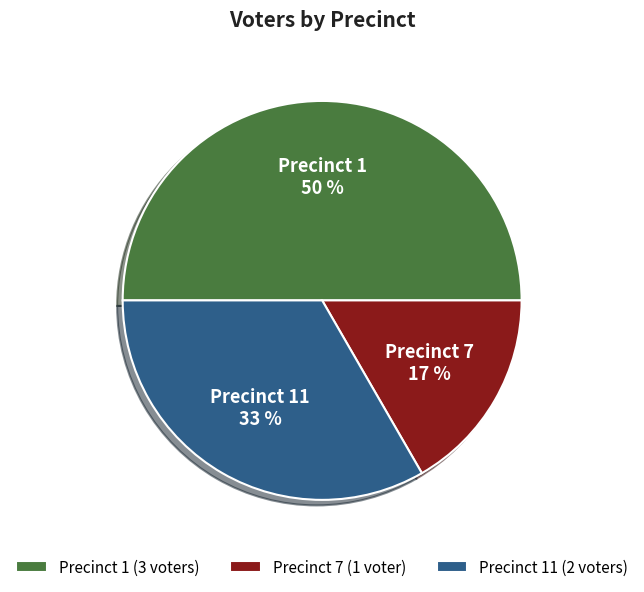

How many segments does this pie chart have?

3